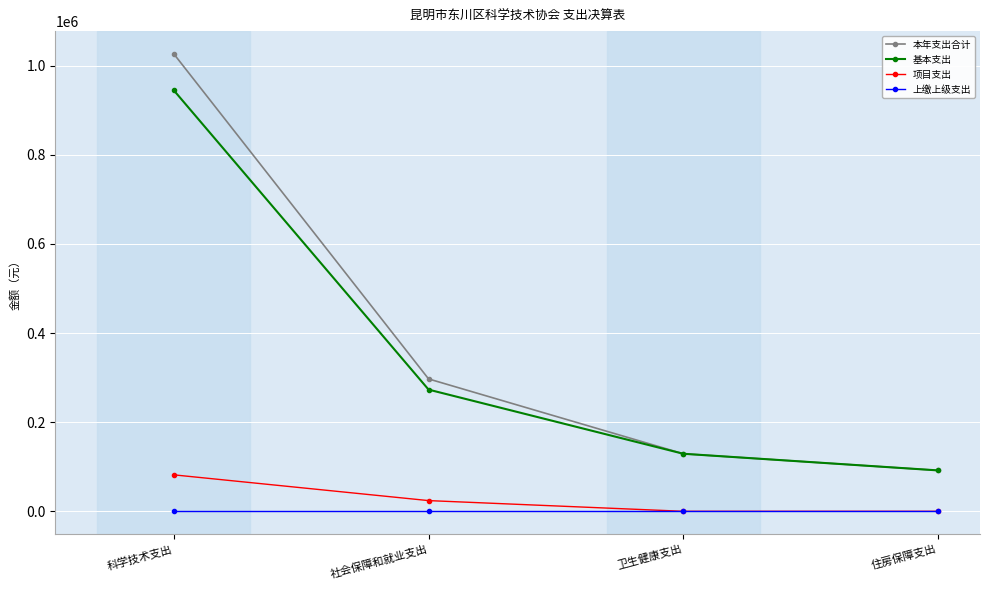

True or false: 基本支出 and 上缴上级支出 intersect in this chart.

False